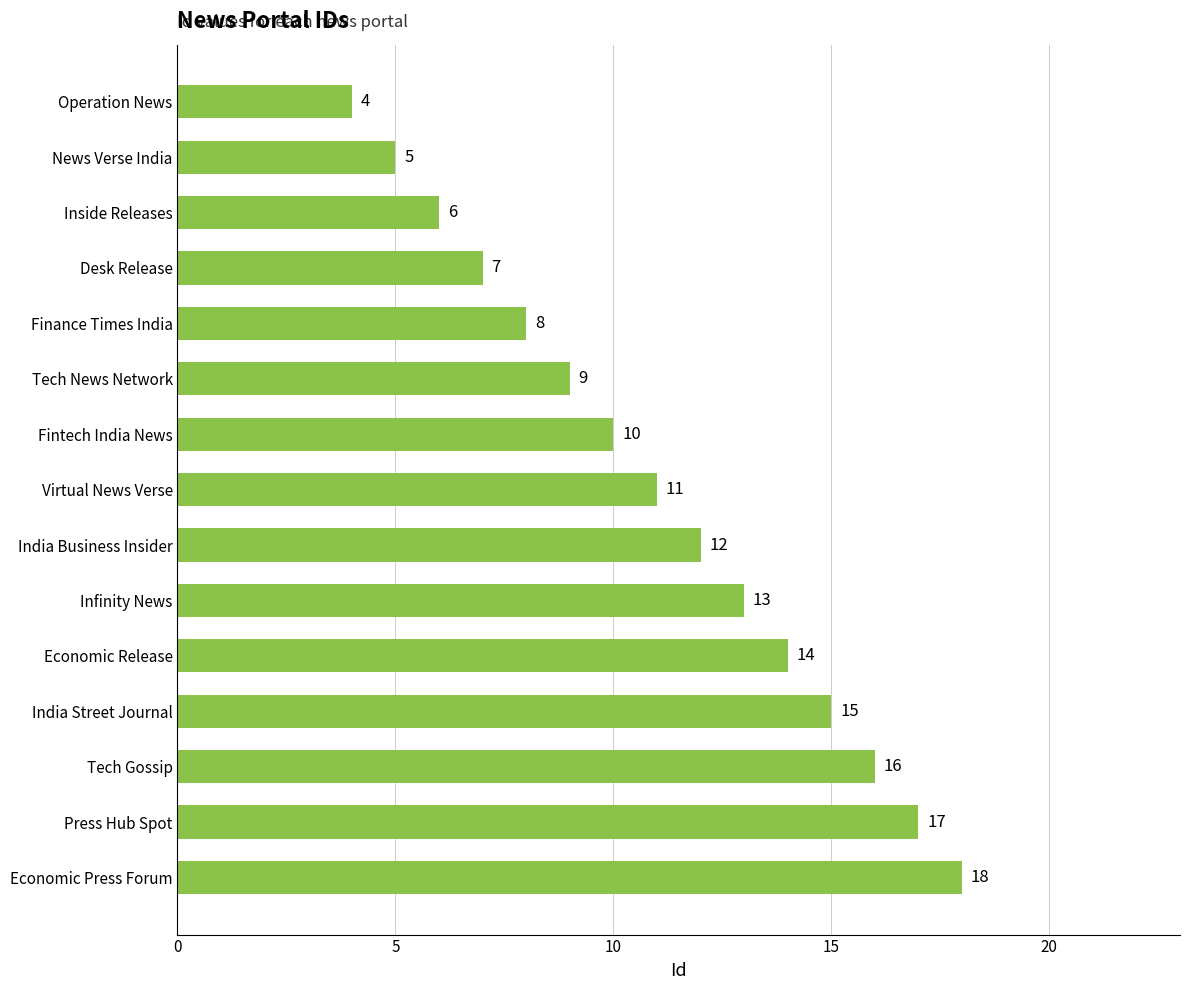

What is the value of the 2nd bar from the top?

5